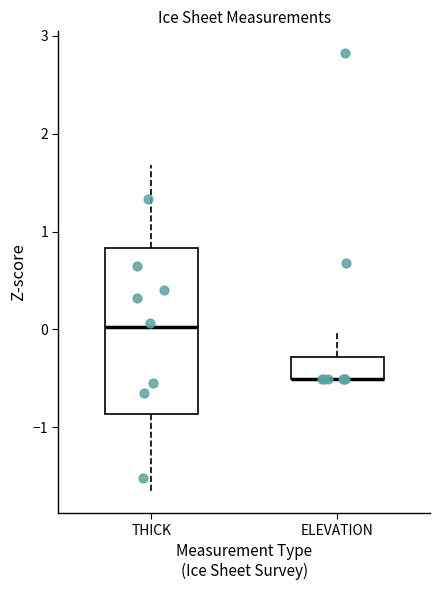

Which box is the tallest, from its lower edge to its upper edge?

THICK